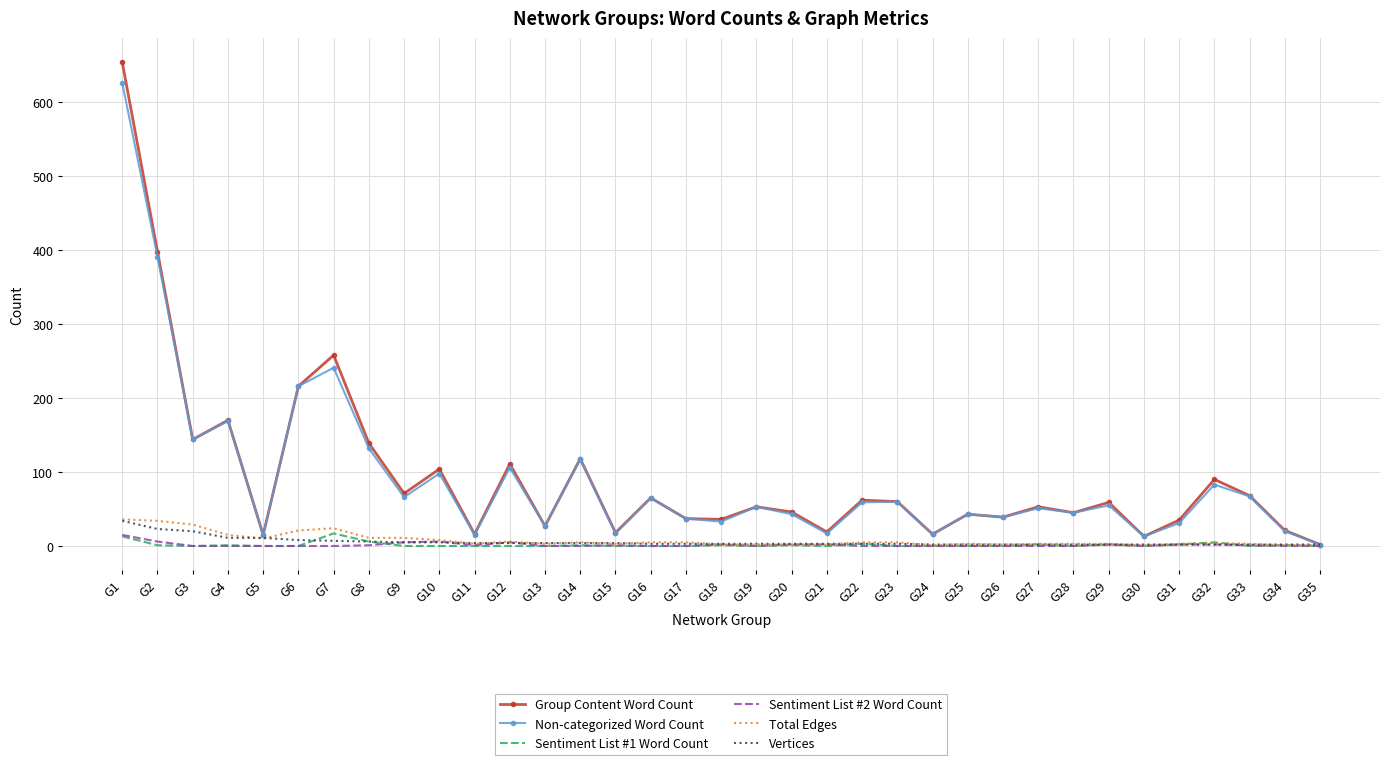

True or false: Sentiment List #2 Word Count has a value of 2 at G32.

True